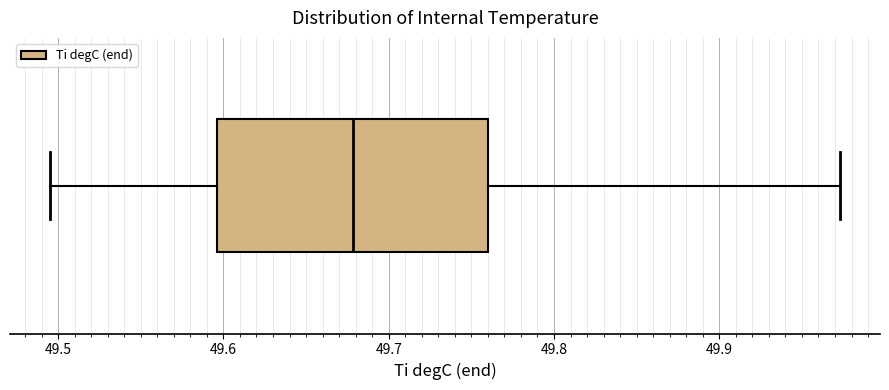

Read this box plot against the x-axis: the position of the median line, the range covered by the box, and the ends of both whiskers. The values are not printed on the chart, so give them approximately, as read against the axis.

median 49.68, box 49.60 to 49.76, whiskers 49.49 to 49.97